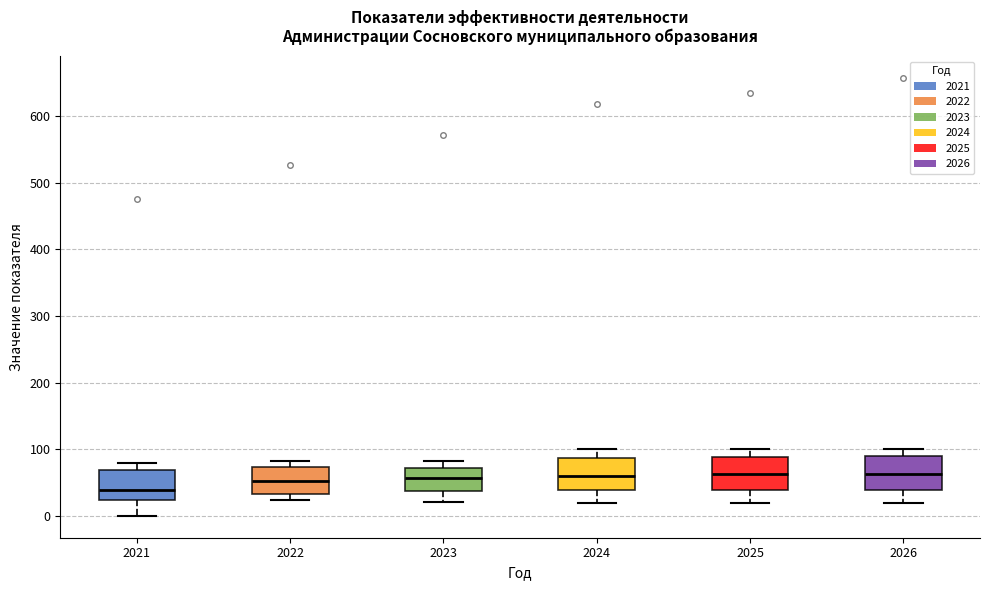

Reading left to right, read every box against the y-axis: the position of its median line, the range the box covers, and the ends of its whiskers. The values are not printed on the chart, so give them approximately, as read against the axis.

2021: median 40, box 20 to 70, whiskers 0 to 80
2022: median 50, box 30 to 70, whiskers 20 to 80
2023: median 60, box 40 to 70, whiskers 20 to 80
2024: median 60, box 40 to 90, whiskers 20 to 100
2025: median 60, box 40 to 90, whiskers 20 to 100
2026: median 60, box 40 to 90, whiskers 20 to 100